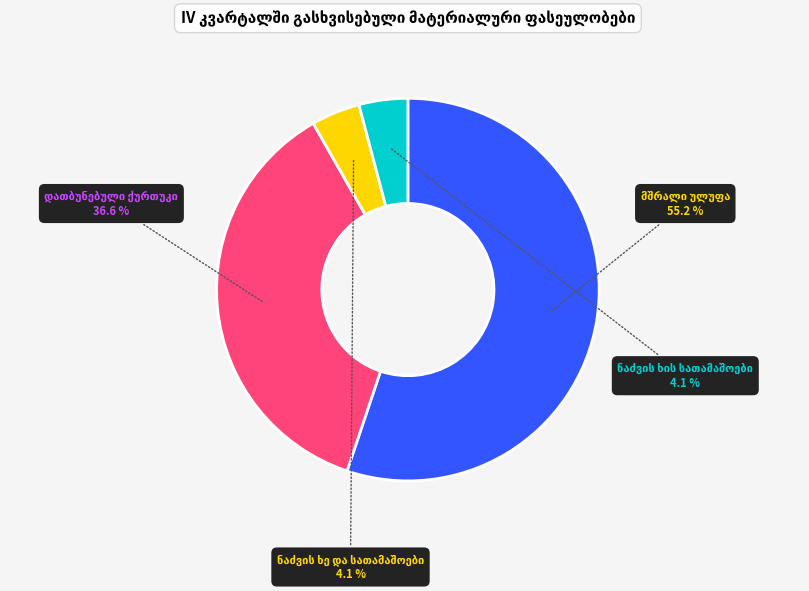

To the nearest percent, what is the difference between the largest and smallest slice percentages?

51%